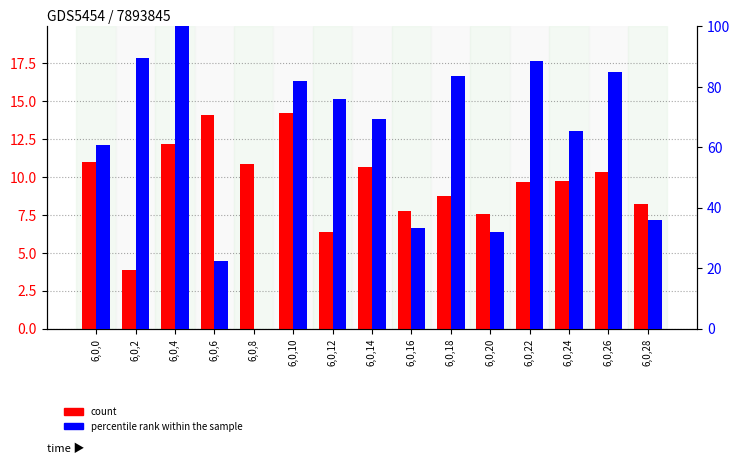

Which category has the highest value in the percentile rank within the sample series?

6,0,4